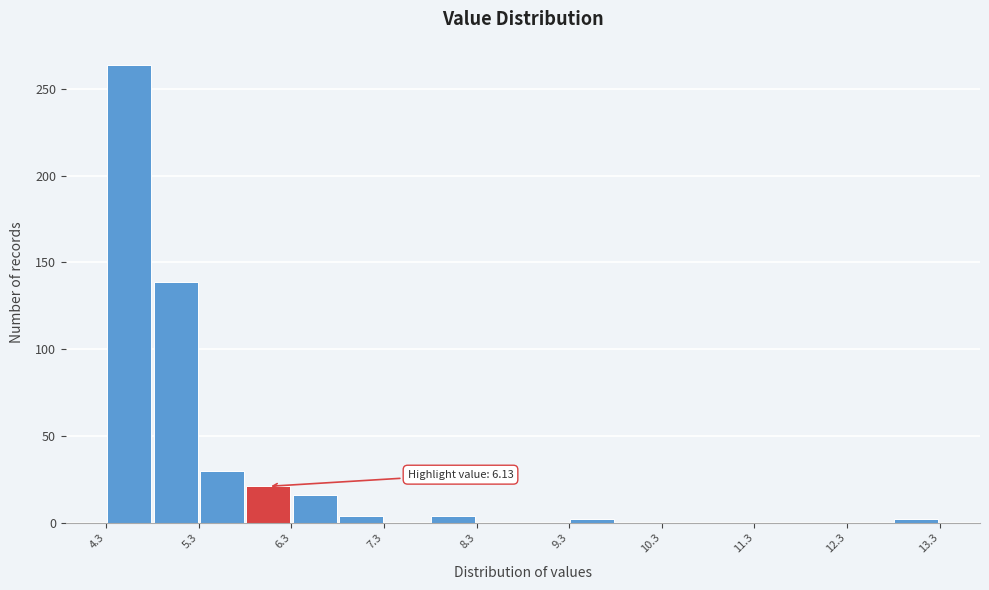

Which range on the x-axis has the tallest bar?

4.4 to 4.8